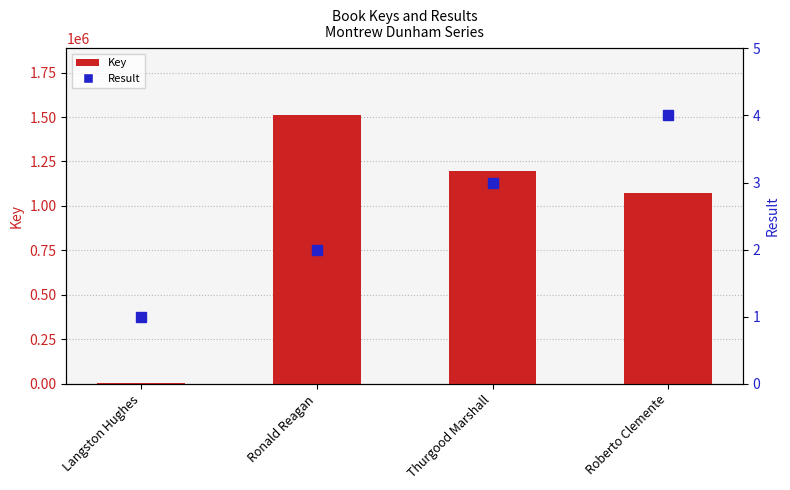

The Result series shows 4 at Roberto Clemente. True or false?

True